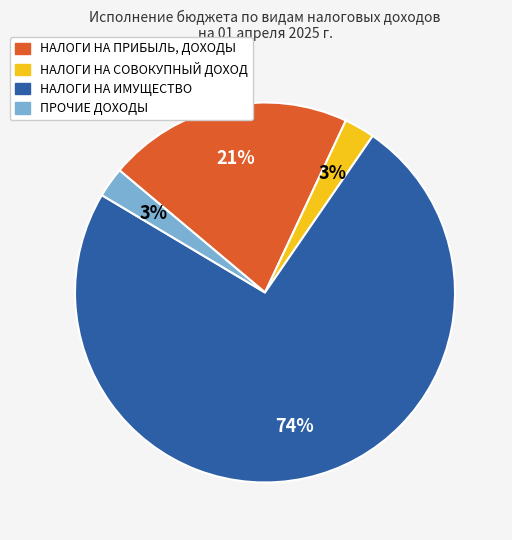

How many slices are in this pie chart?

4